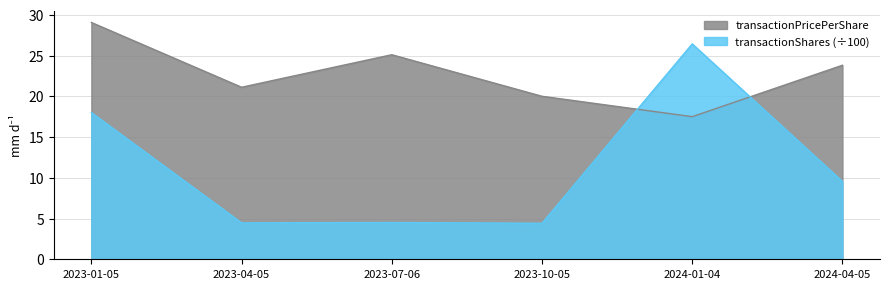

Which category has the lowest value across all series?

2023-10-05